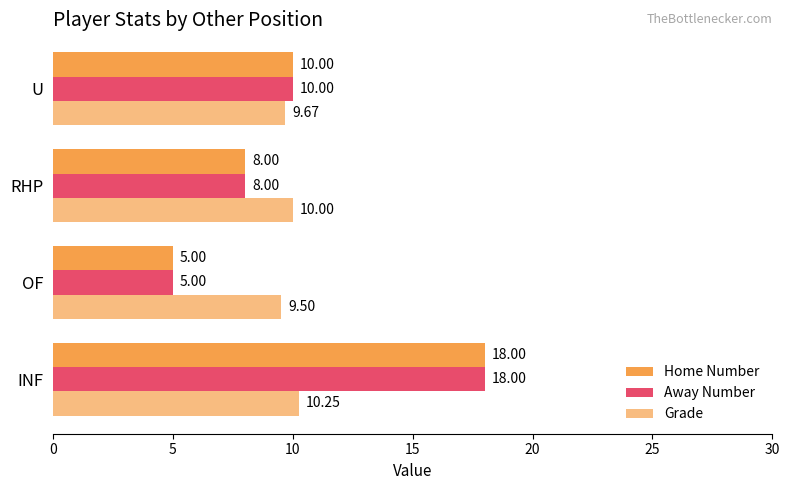

Count the number of categories in the chart.

4